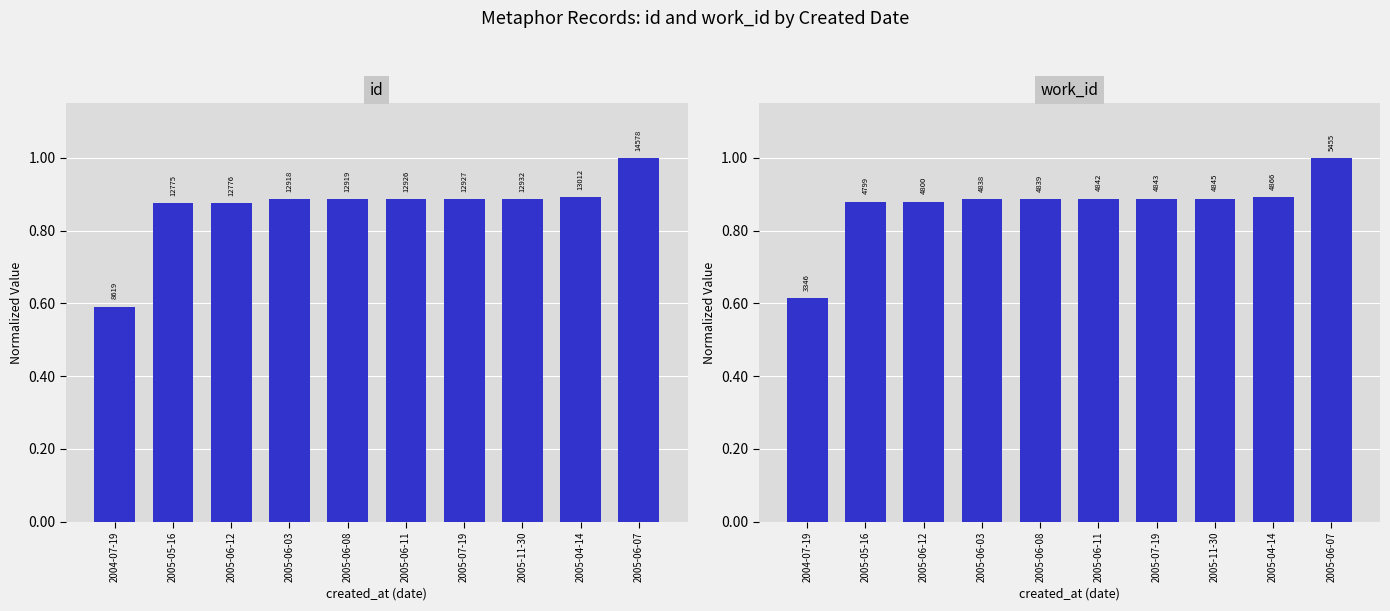

What is the label of the 3rd bar from the left?

2005-06-12